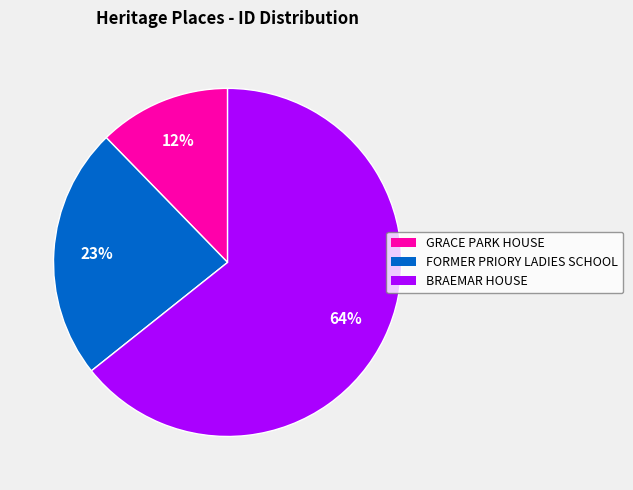

Rank the categories by value from lowest to highest.

GRACE PARK HOUSE, FORMER PRIORY LADIES SCHOOL, BRAEMAR HOUSE